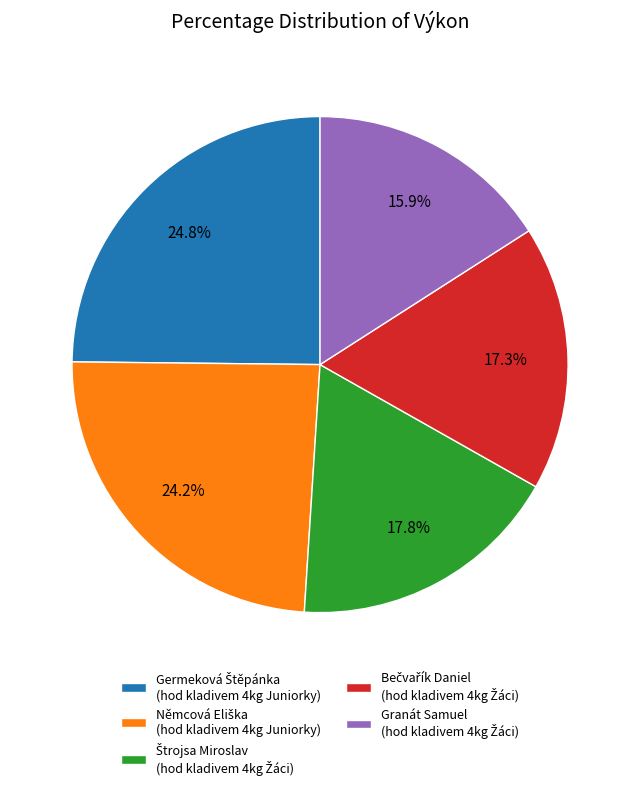

Is there a majority slice in this chart?

No